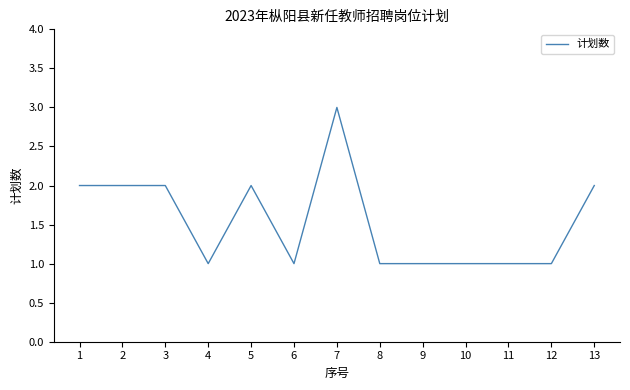

Is it true that the value at 13 is 3?

False